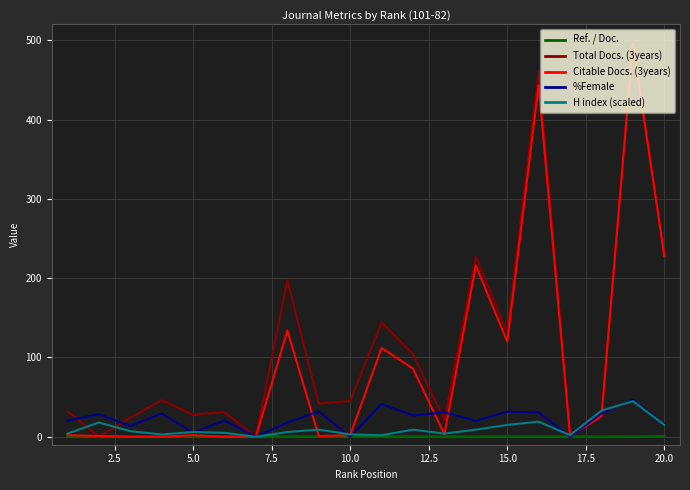

Does the chart display data point markers on the line(s)?

No